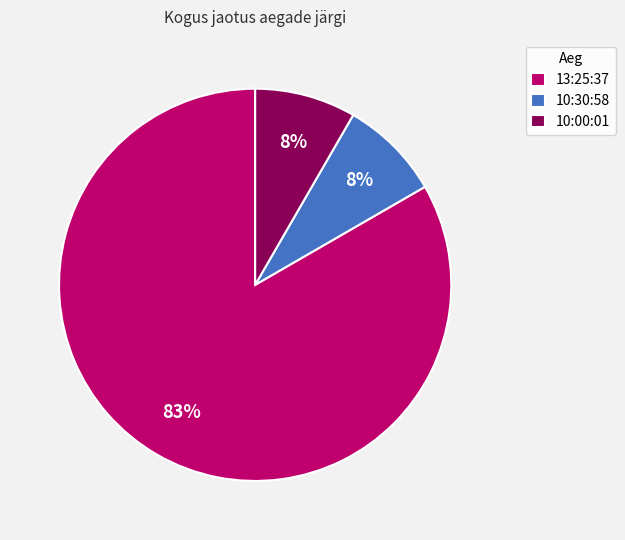

Is there a majority slice in this chart?

Yes